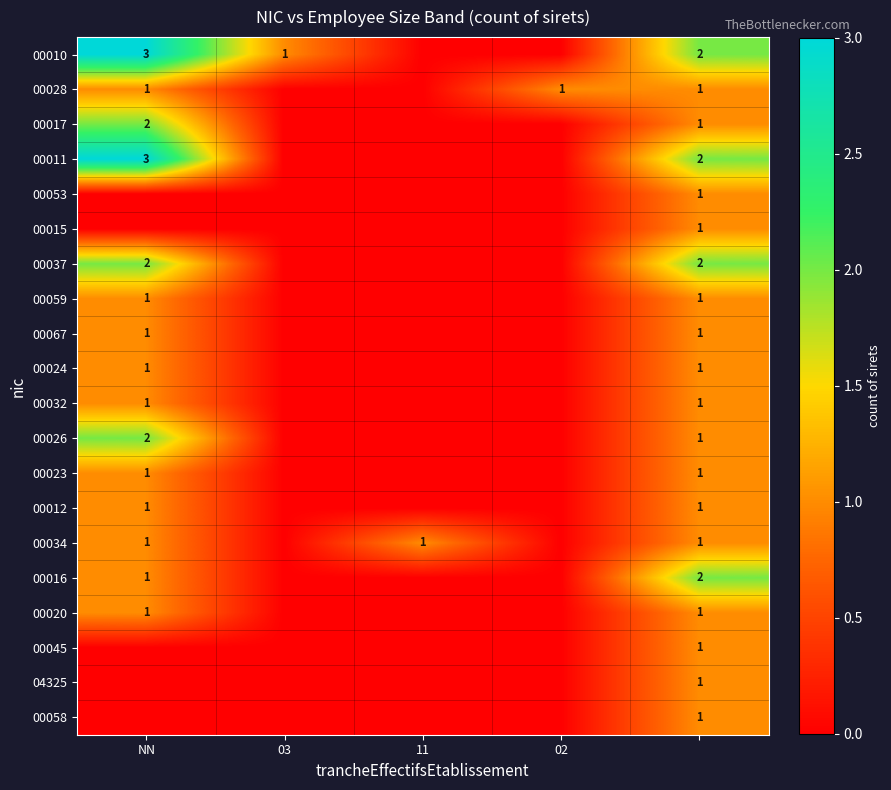

The value of 00020 at NN is 1. True or false?

True